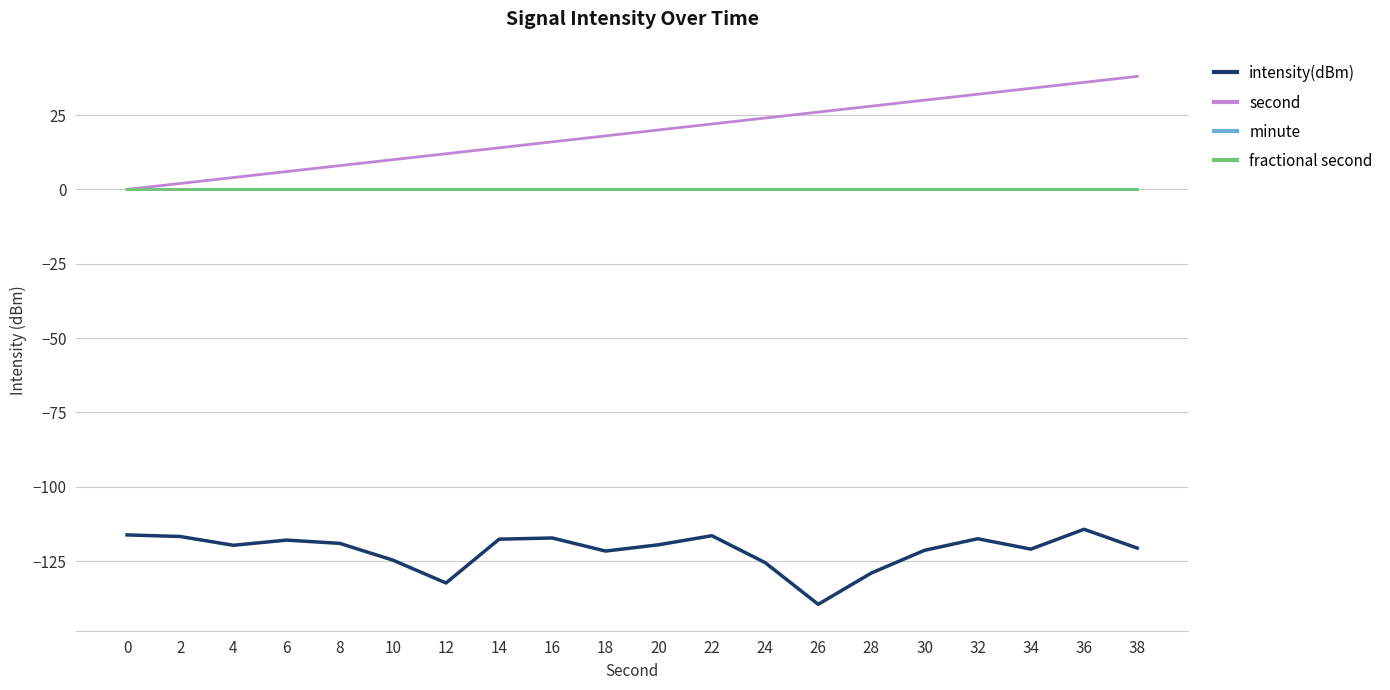

True or false: second has a value of 41.5 at 26.

False